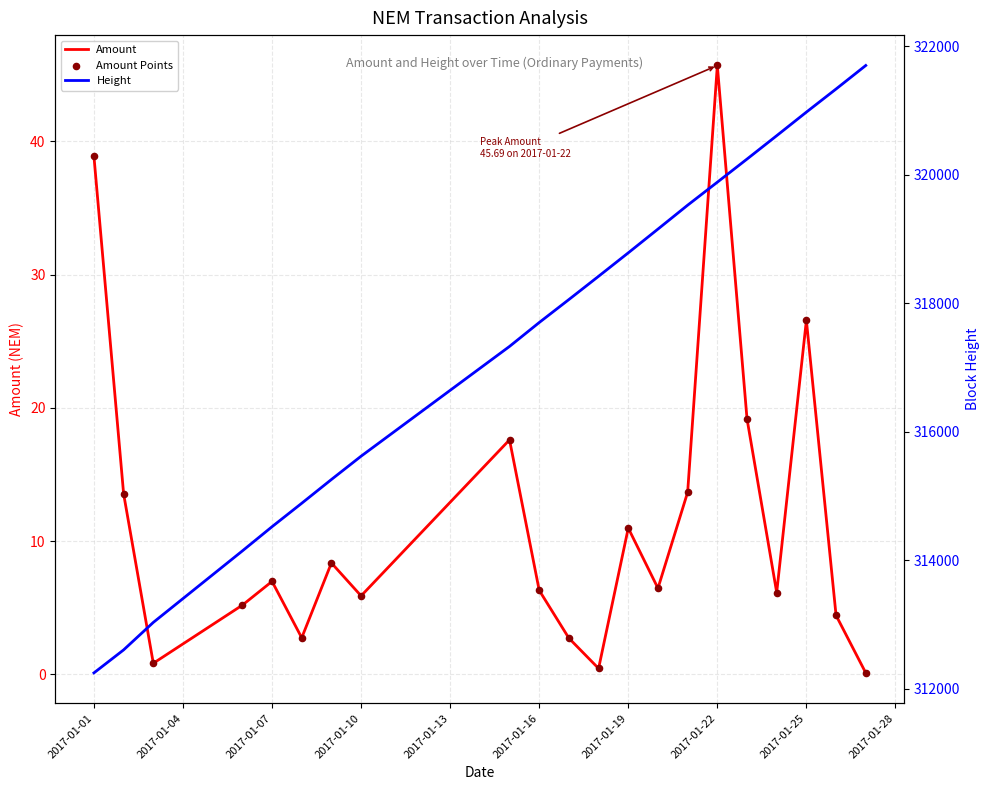

Which series contains the lowest Y value?

Amount